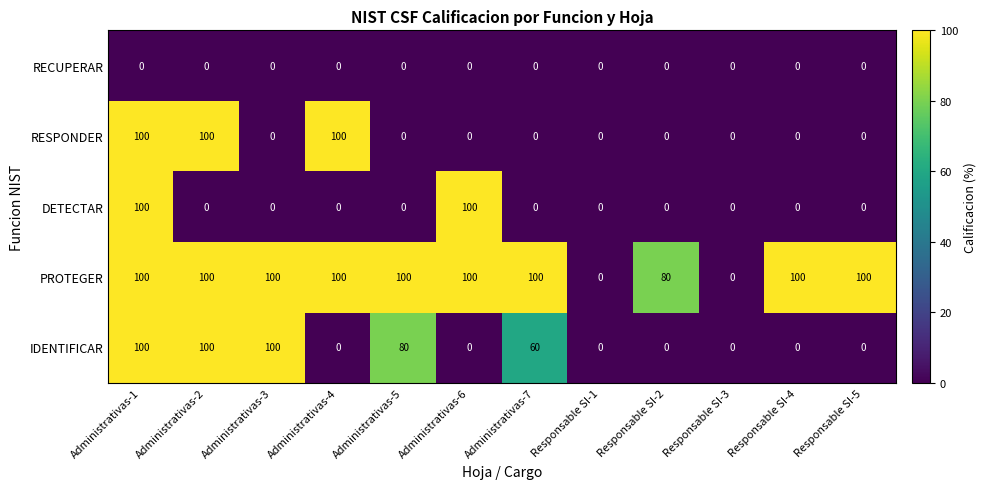

At which category is the sum across all series the highest?

Administrativas-1